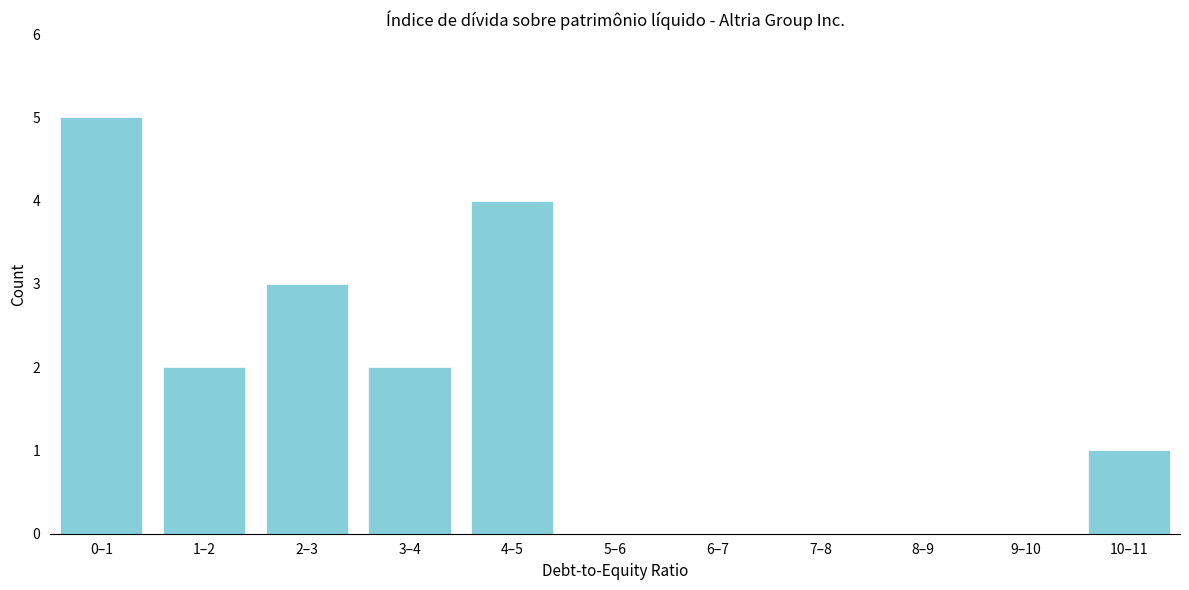

Reading left to right, list all the values displayed in this chart.

0–1=5	1–2=2	2–3=3	3–4=2	4–5=4	5–6=0	6–7=0	7–8=0	8–9=0	9–10=0	10–11=1